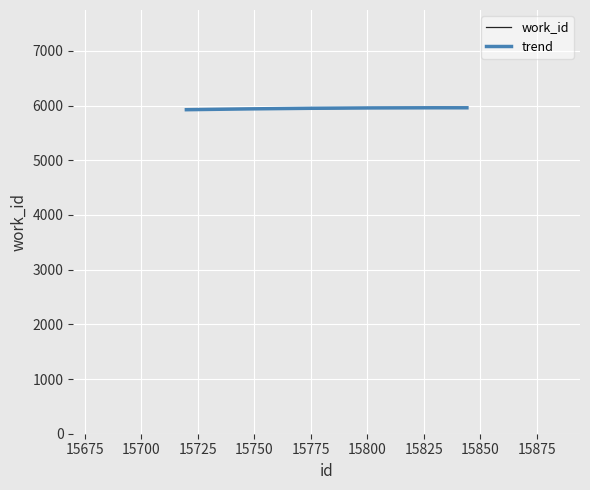

What is the maximum value shown in the chart?

5960